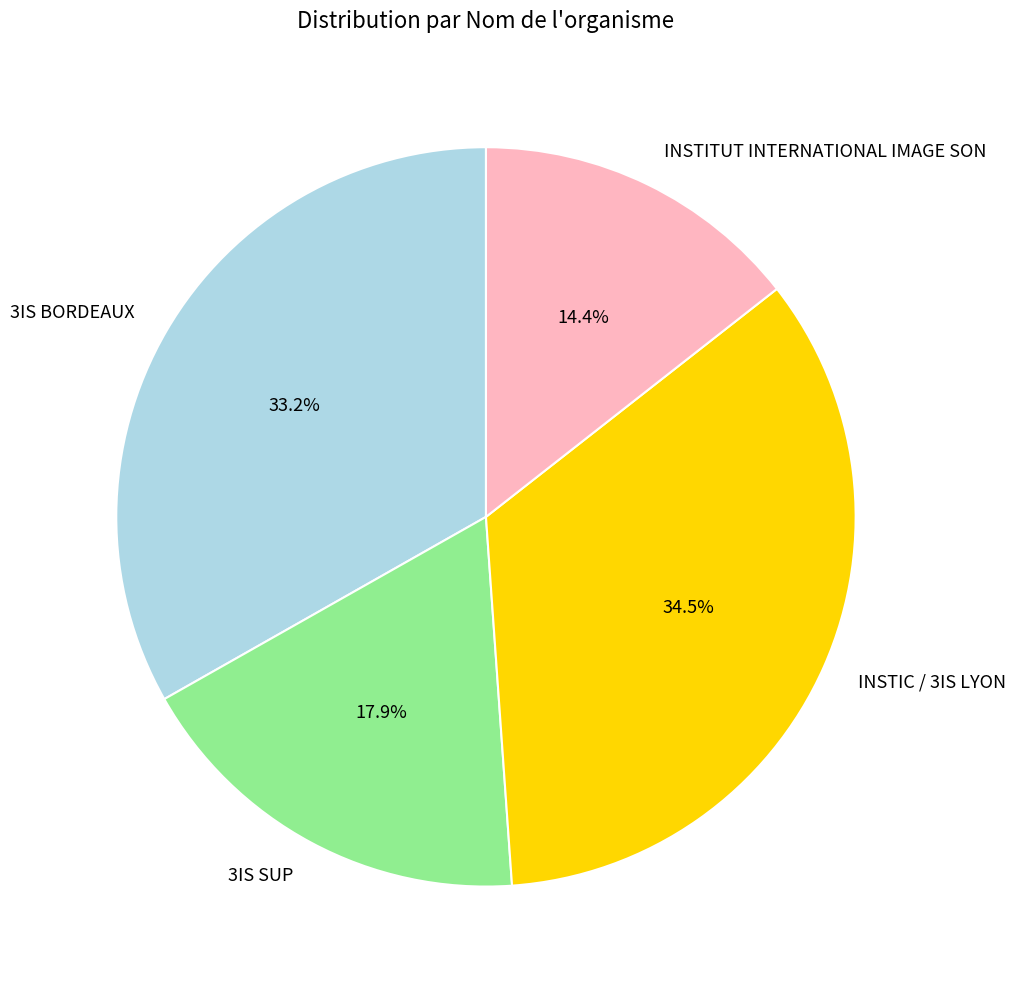

Count the number of slices in the pie.

4